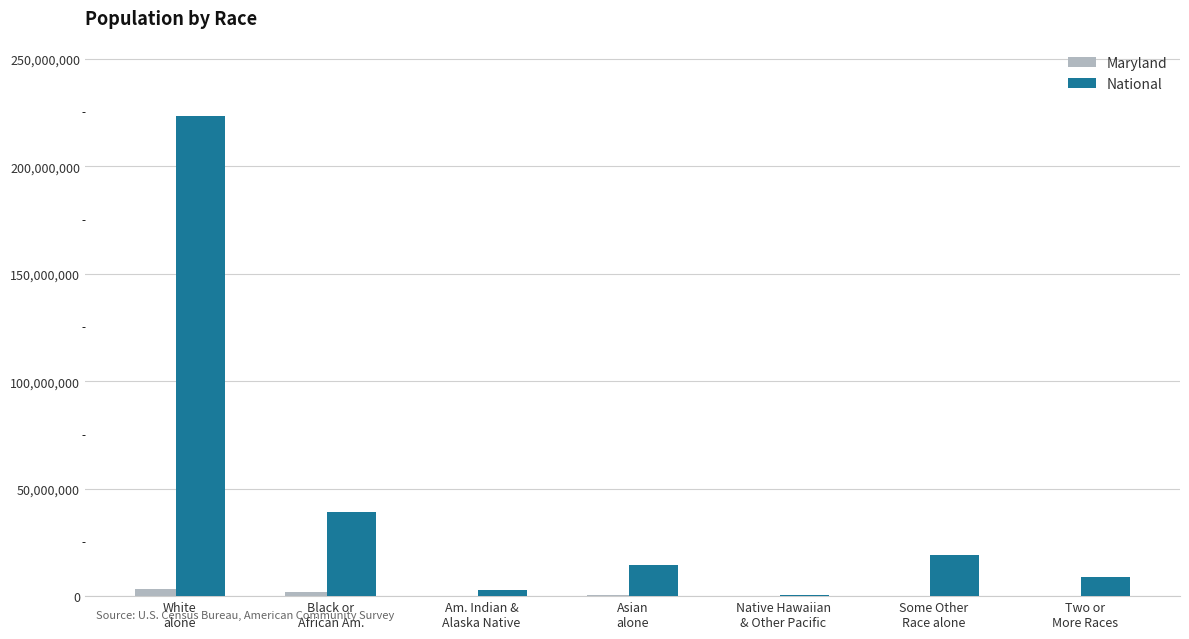

What is the spread (max minus min) of values at White
alone?

220193981